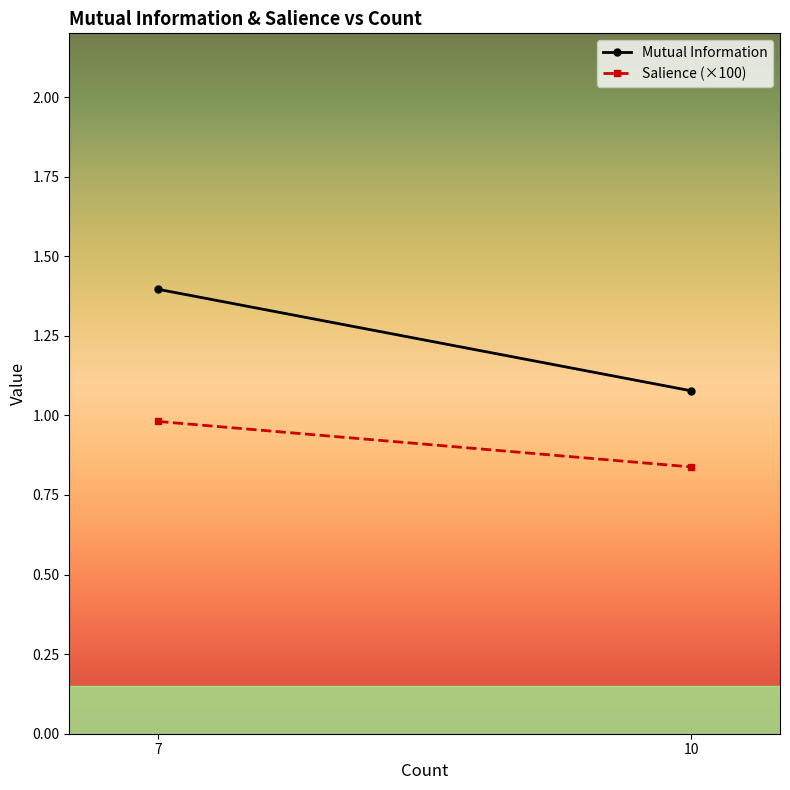

Which category has the lowest value in the Mutual Information series?

10